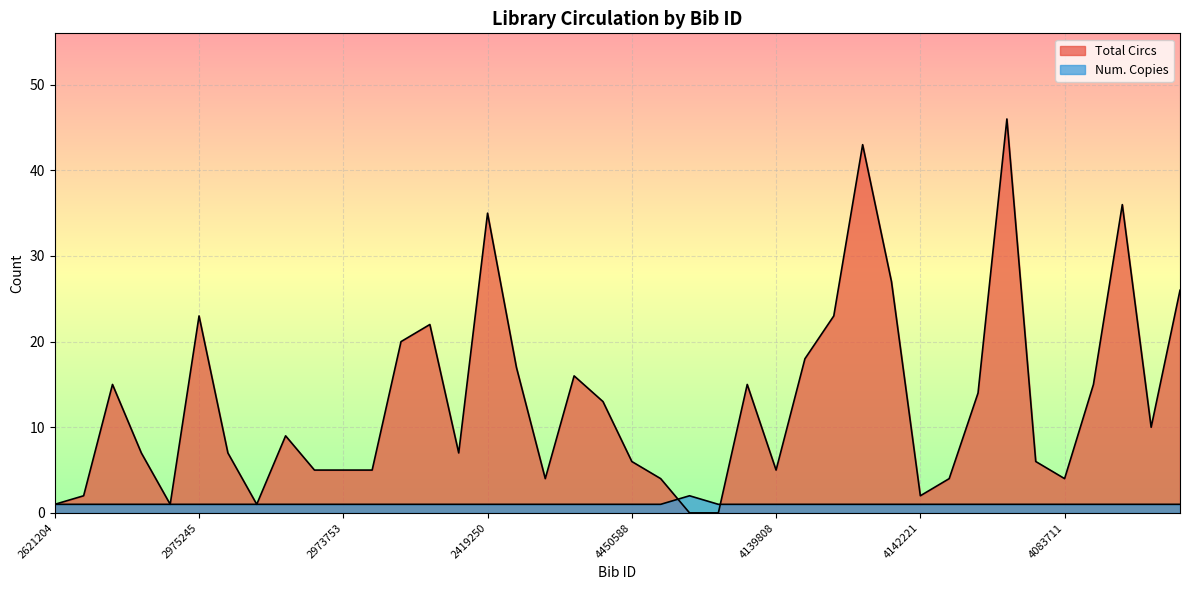

Which series has the widest spread of values?

Total Circs